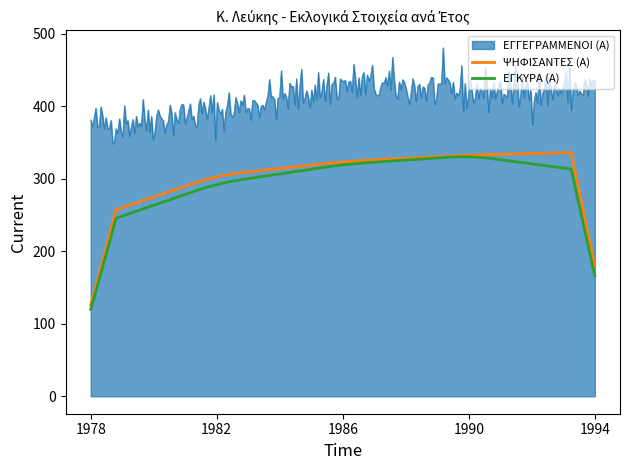

What is the greatest value displayed?

480.8